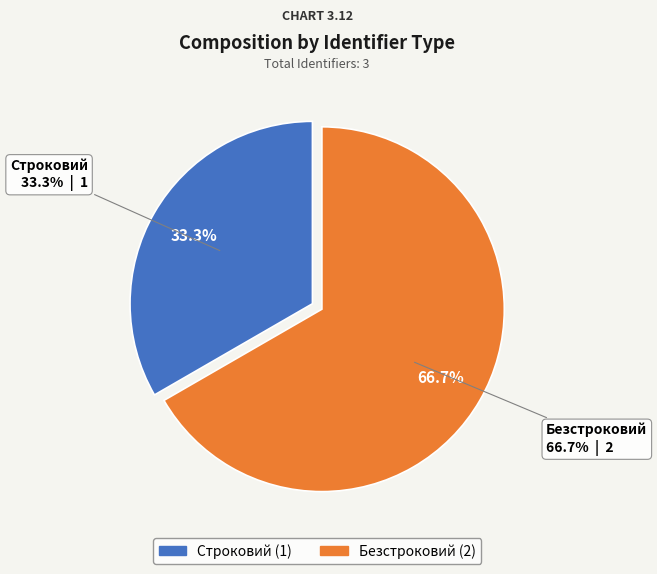

To the nearest percent, what portion does Строковий represent?

33%